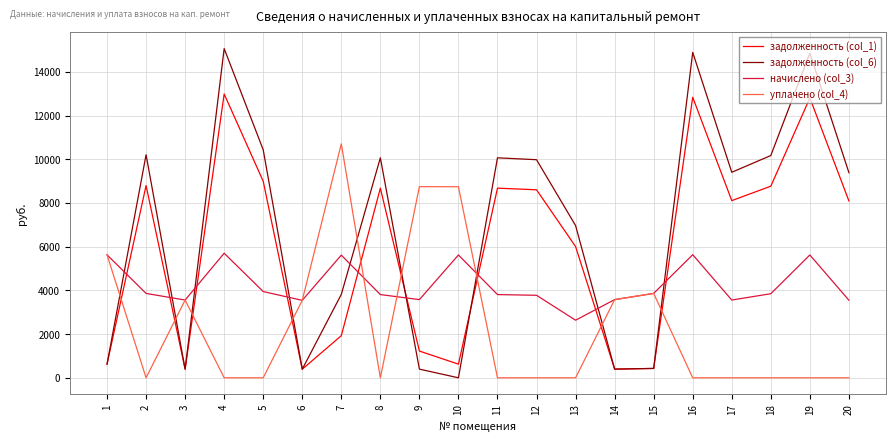

At which category does задолженность (col_6) reach its first local peak?

2